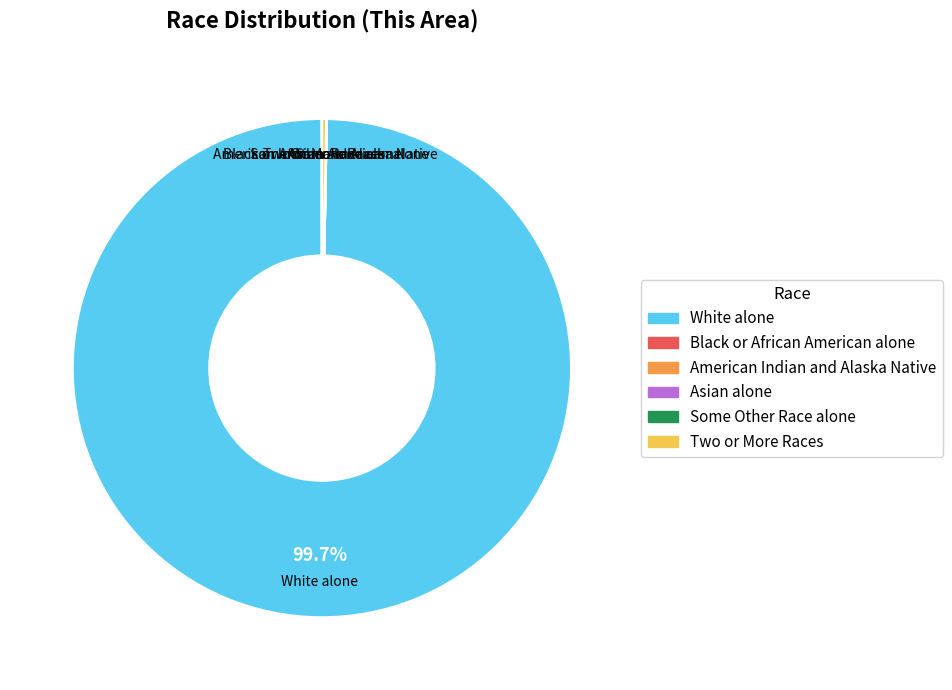

What is the largest slice in the pie chart?

White alone